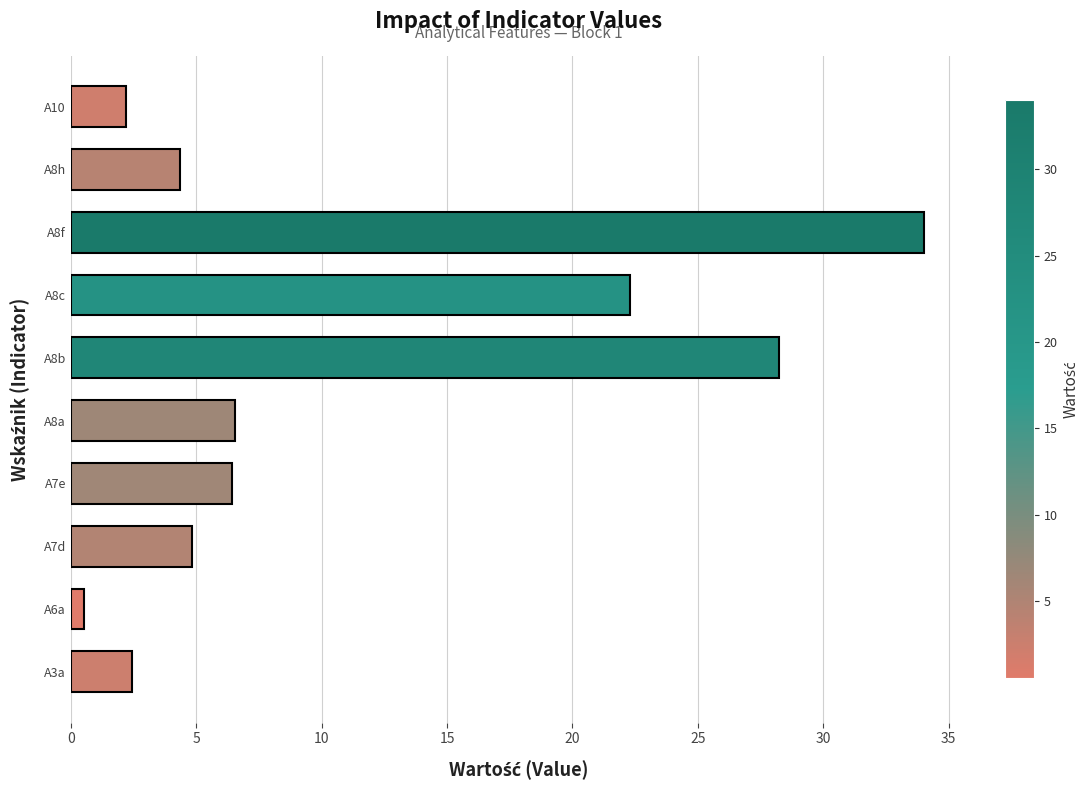

What is the sum of all values?

111.9